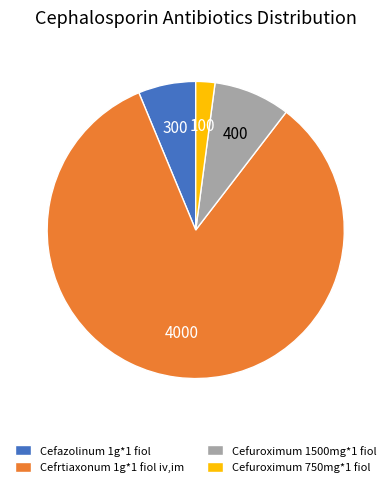

How many slices are in this pie chart?

4